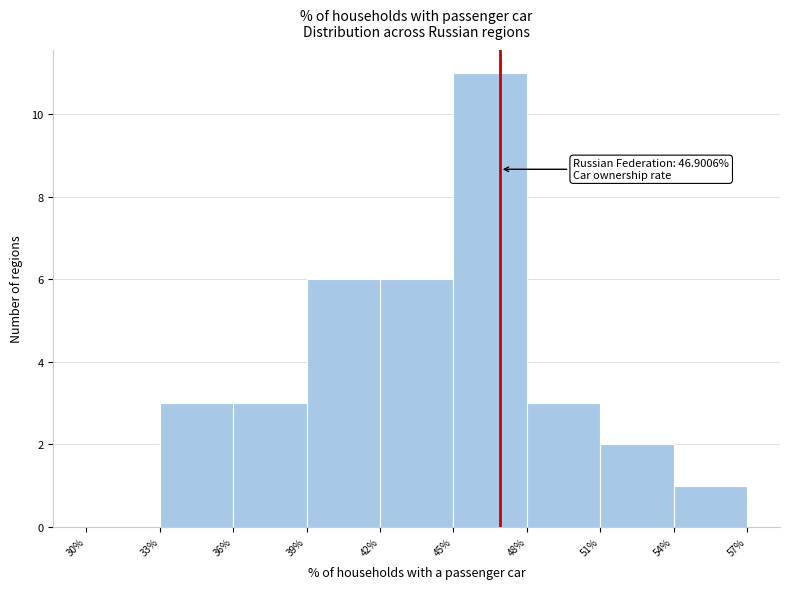

Which range on the x-axis has the tallest bar?

45% to 48%